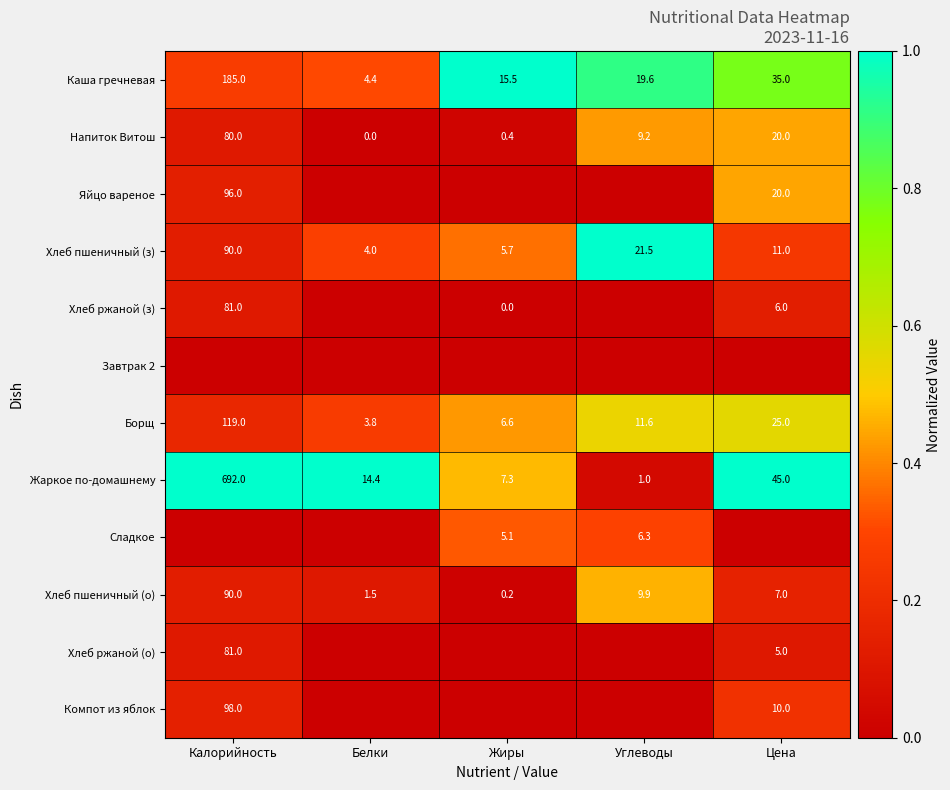

Count the number of categories in the chart.

5